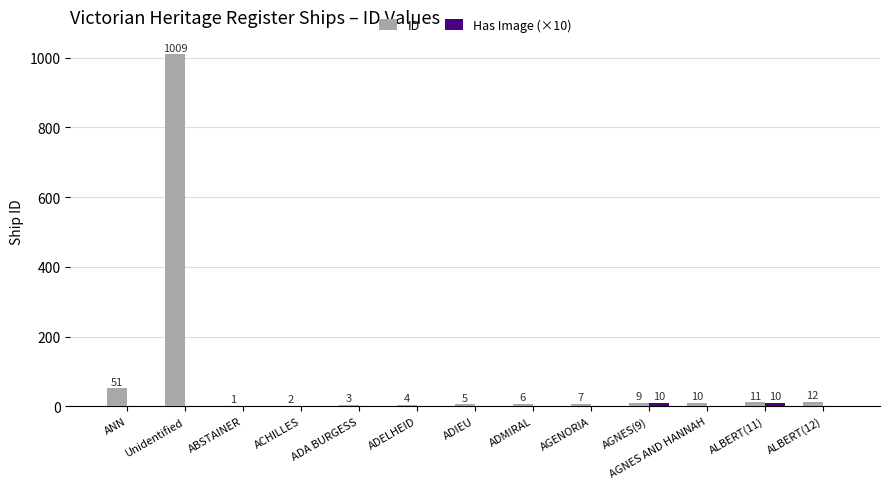

At which category is the sum across all series the highest?

Unidentified